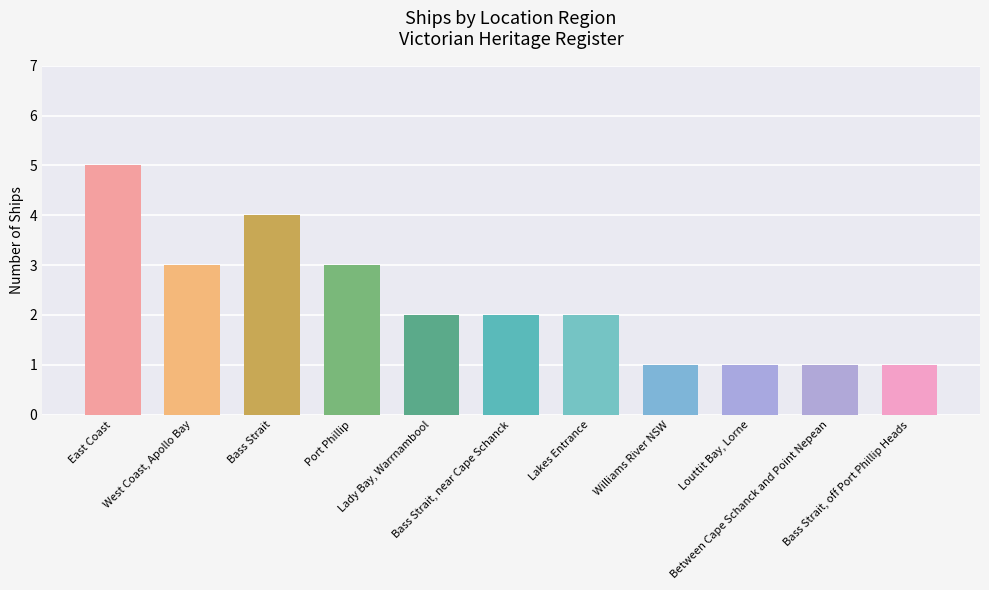

True or false: the data shows 1 at Bass Strait, near Cape Schanck.

False